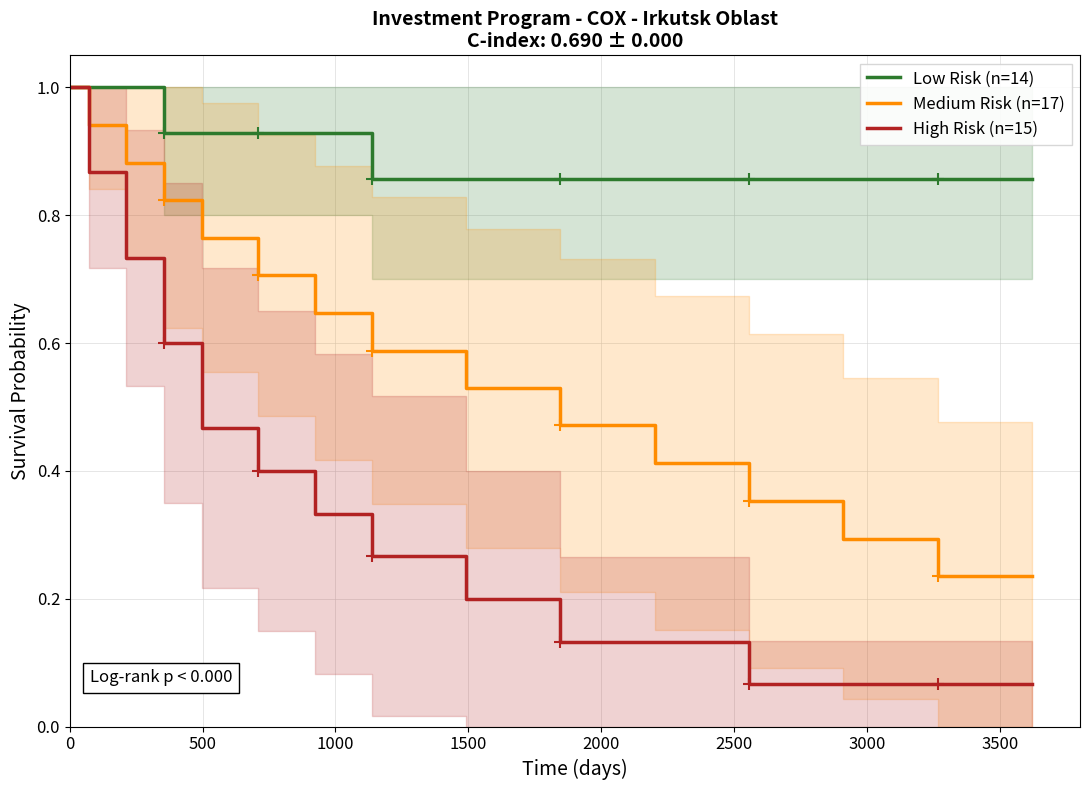

What is the difference between the maximum and minimum values in the High Risk (n=15) series?

0.9